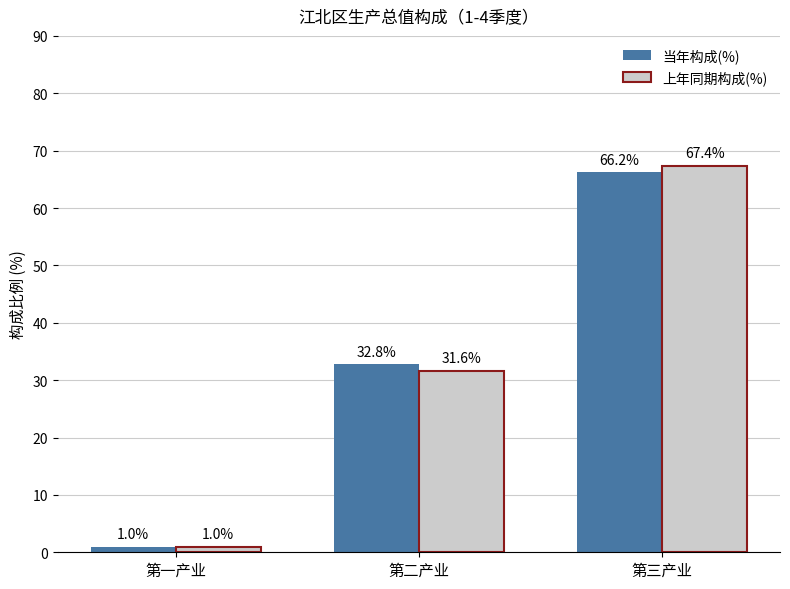

At how many categories does at least one series exceed 58?

1